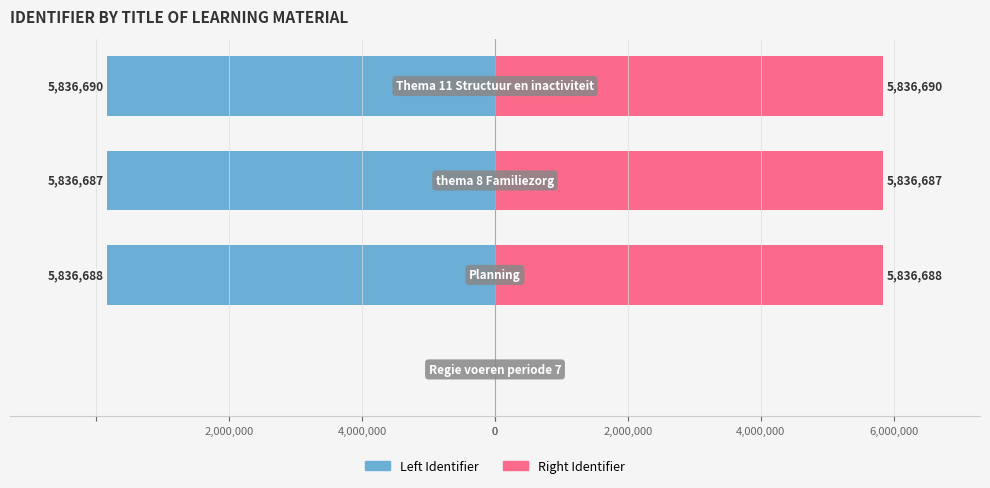

What is the value of the Left Identifier bar at the 3rd from the left?

-5836687